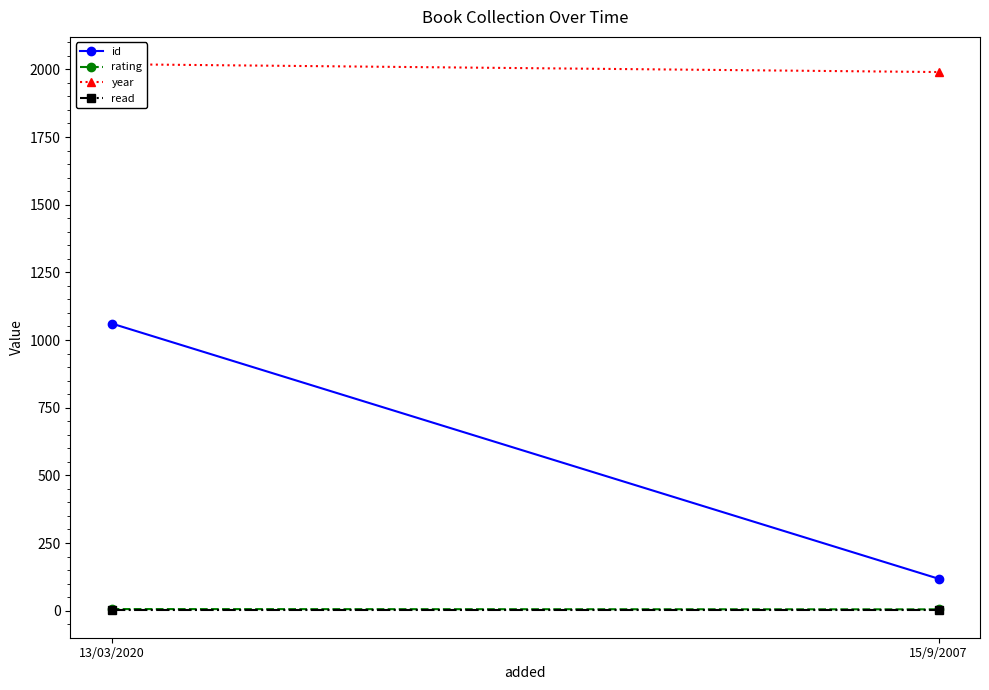

What is the smallest value displayed?

1